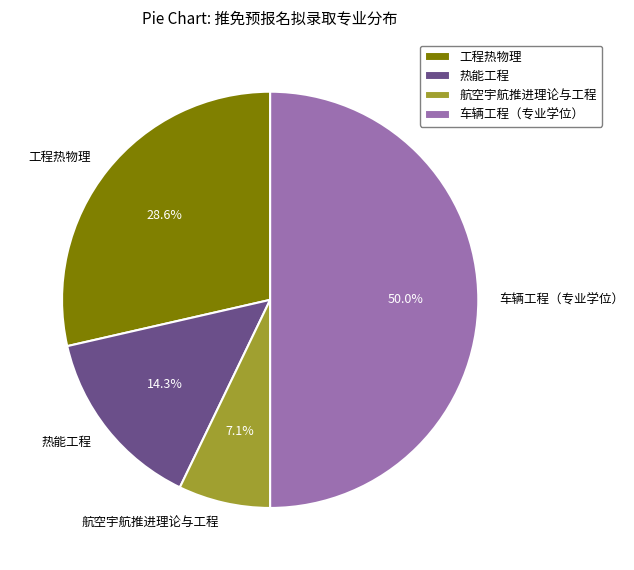

Does 热能工程 account for over 50% of the chart?

No